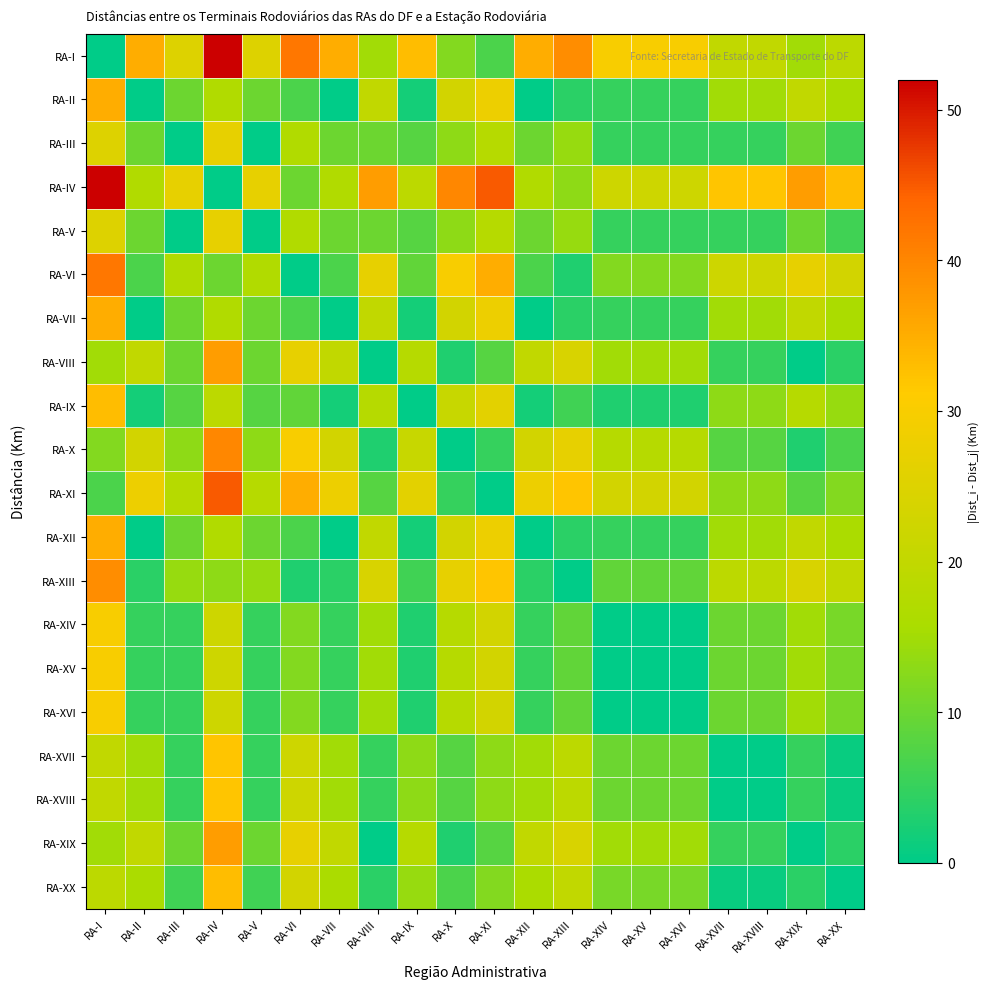

Which category has the lowest value across all series?

RA-I